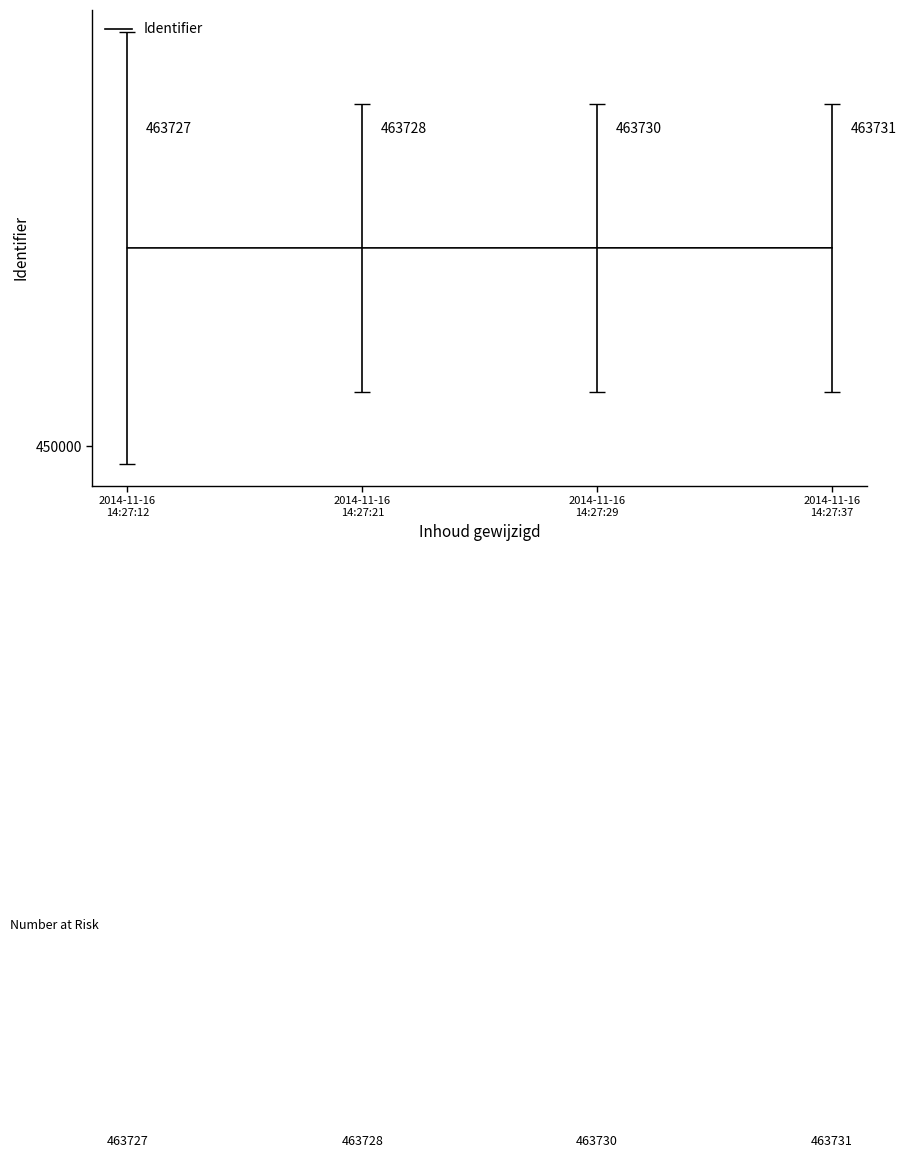

What position from the left is 2014-11-16
14:27:29?

3